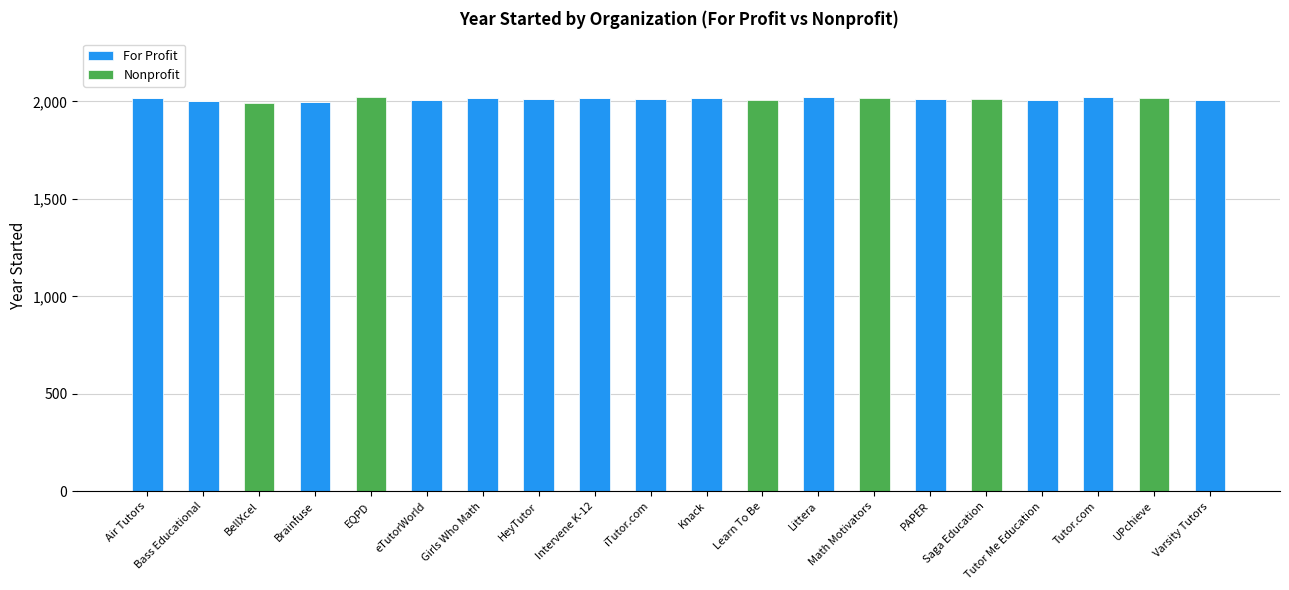

What is the sum of all For Profit values?

28167